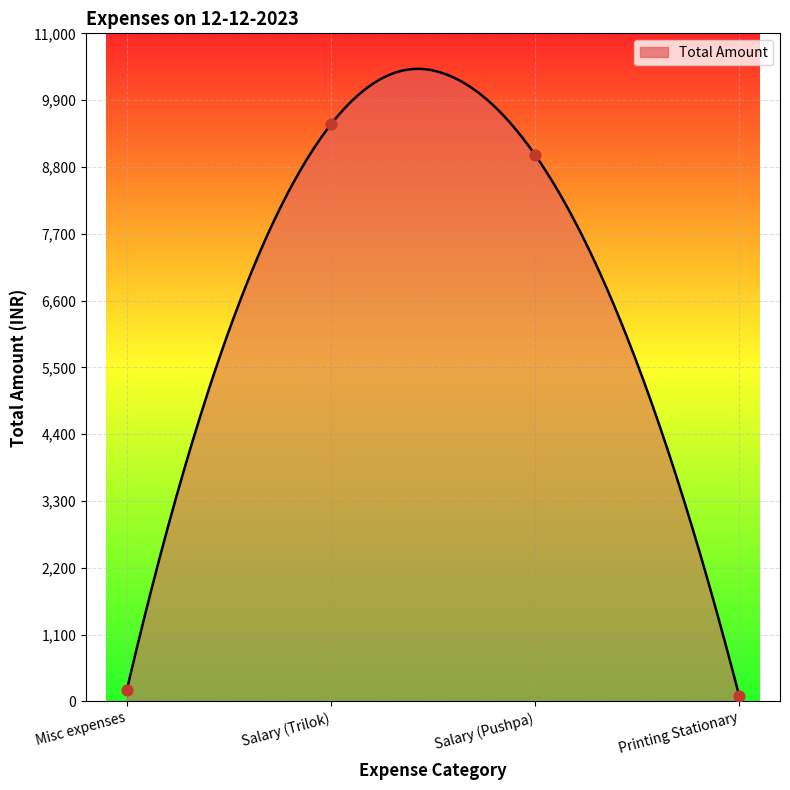

What is the ratio of the value at Salary (Pushpa) to the value at Misc expenses?

48.6